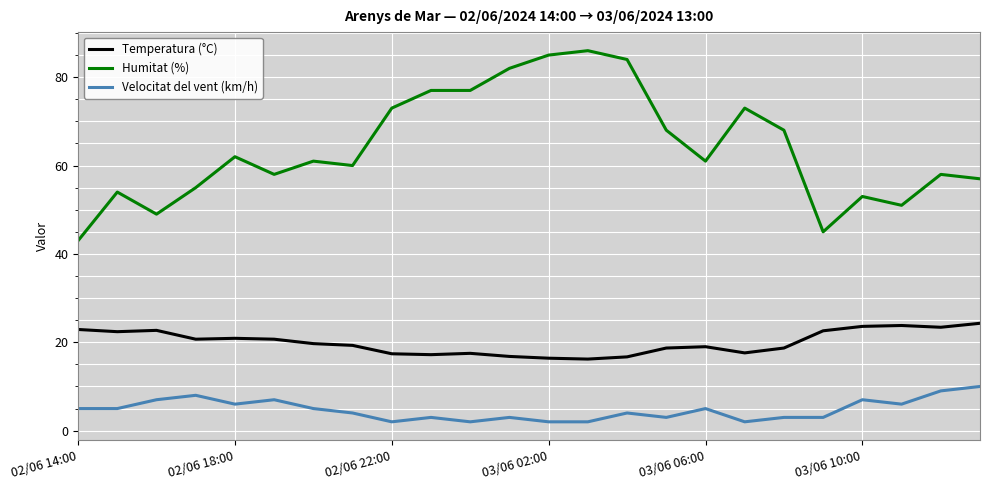

Rank the series by their maximum value, from lowest to highest.

Velocitat del vent (km/h), Temperatura (°C), Humitat (%)